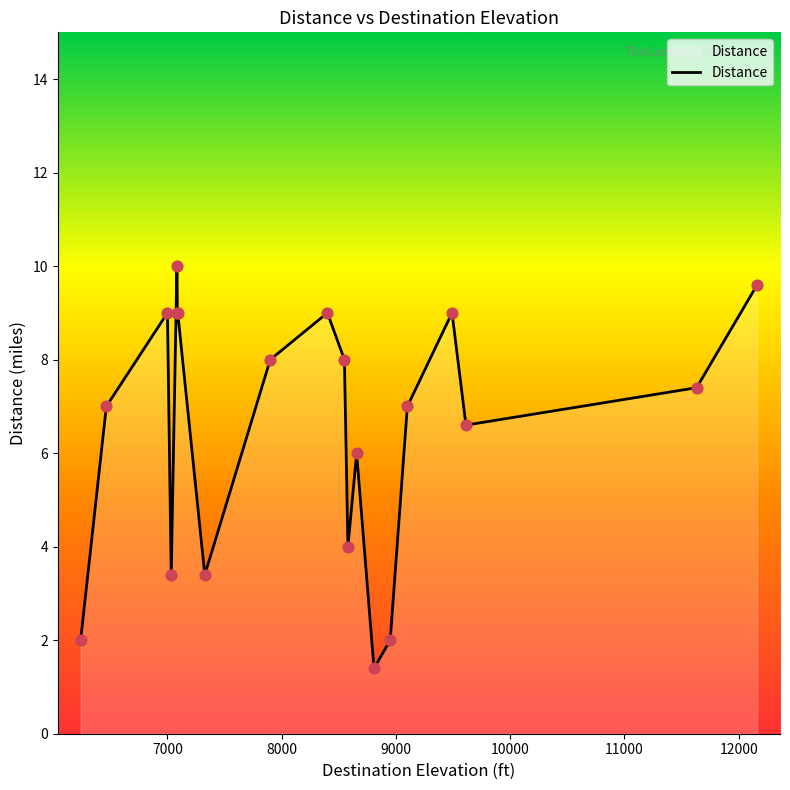

What is the difference between the maximum and minimum values?

8.6